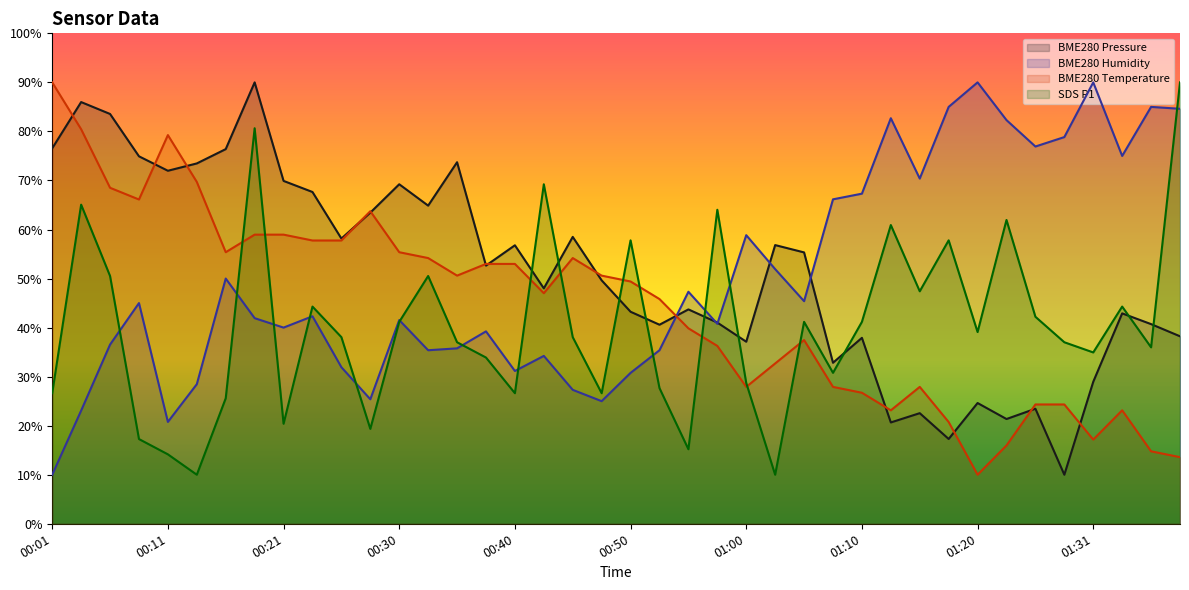

At 01:23, list the series in order from smallest to largest.

BME280_temperature, BME280_pressure, SDS_P1, BME280_humidity